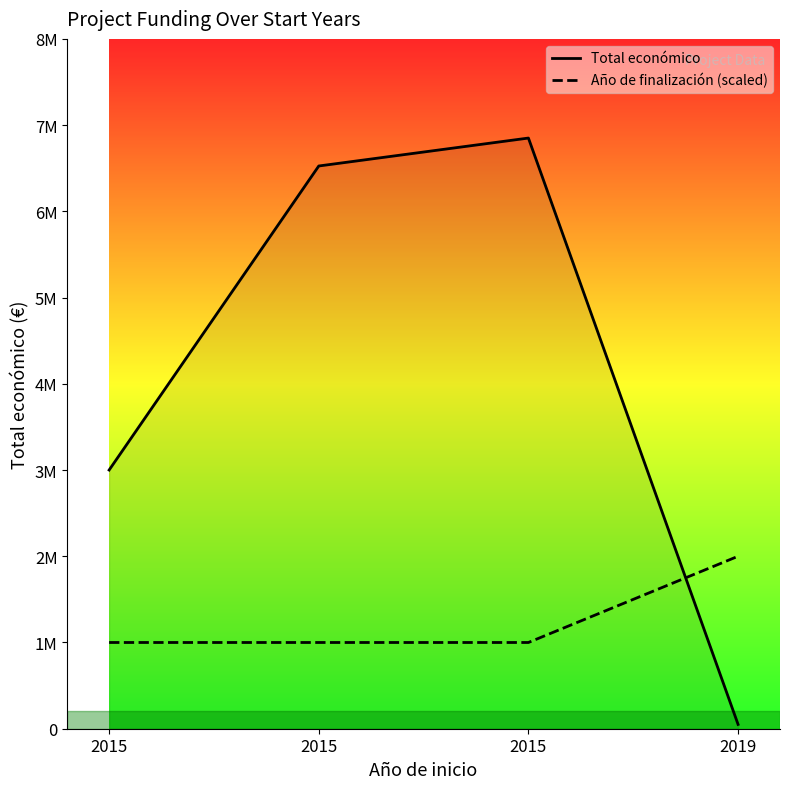

What is the difference between the Total económico values at 2019 and 2015?

6476038